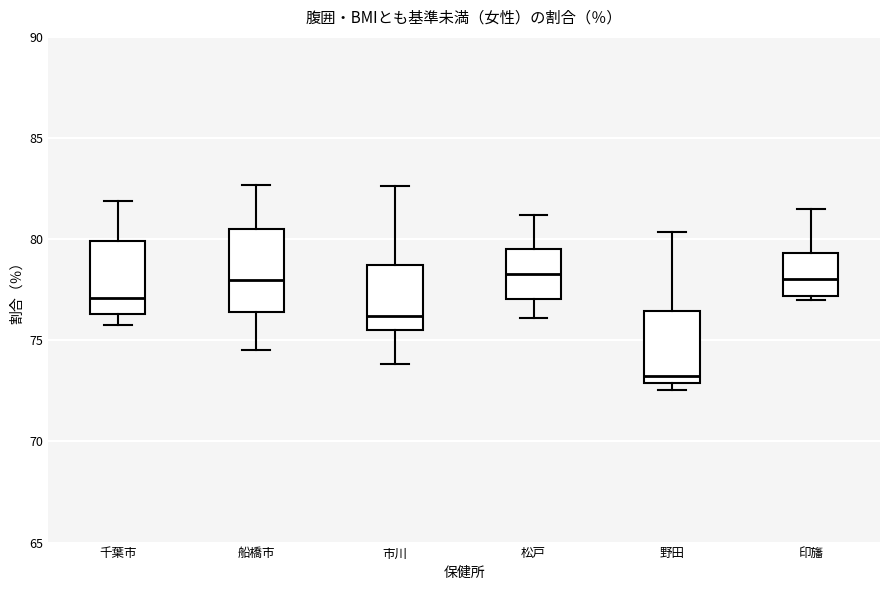

Reading left to right, transcribe this box plot: for each box, give where its median line is, the range the box spans, and where its two whiskers end, as read against the y-axis. The values are not printed on the chart, so give them approximately, as read against the axis.

千葉市: median 77.0, box 76.5 to 80.0, whiskers 75.5 to 82.0
船橋市: median 78.0, box 76.5 to 80.5, whiskers 74.5 to 82.5
市川: median 76.0, box 75.5 to 78.5, whiskers 74.0 to 82.5
松戸: median 78.5, box 77.0 to 79.5, whiskers 76.0 to 81.0
野田: median 73.0 (just above the box's lower edge), box 73.0 to 76.5, whiskers 72.5 to 80.5
印旛: median 78.0, box 77.0 to 79.5, whiskers 77.0 (just below the box's lower edge) to 81.5